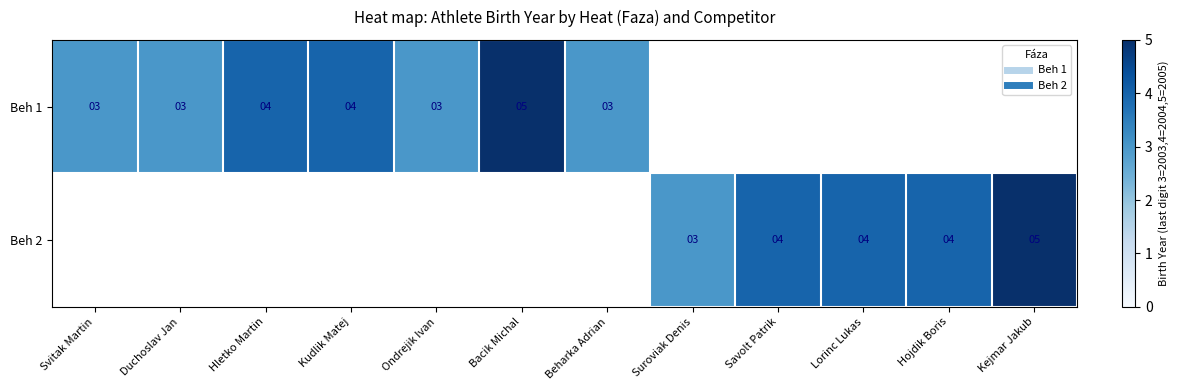

How many data points in Beh 1 are less than 3?

5